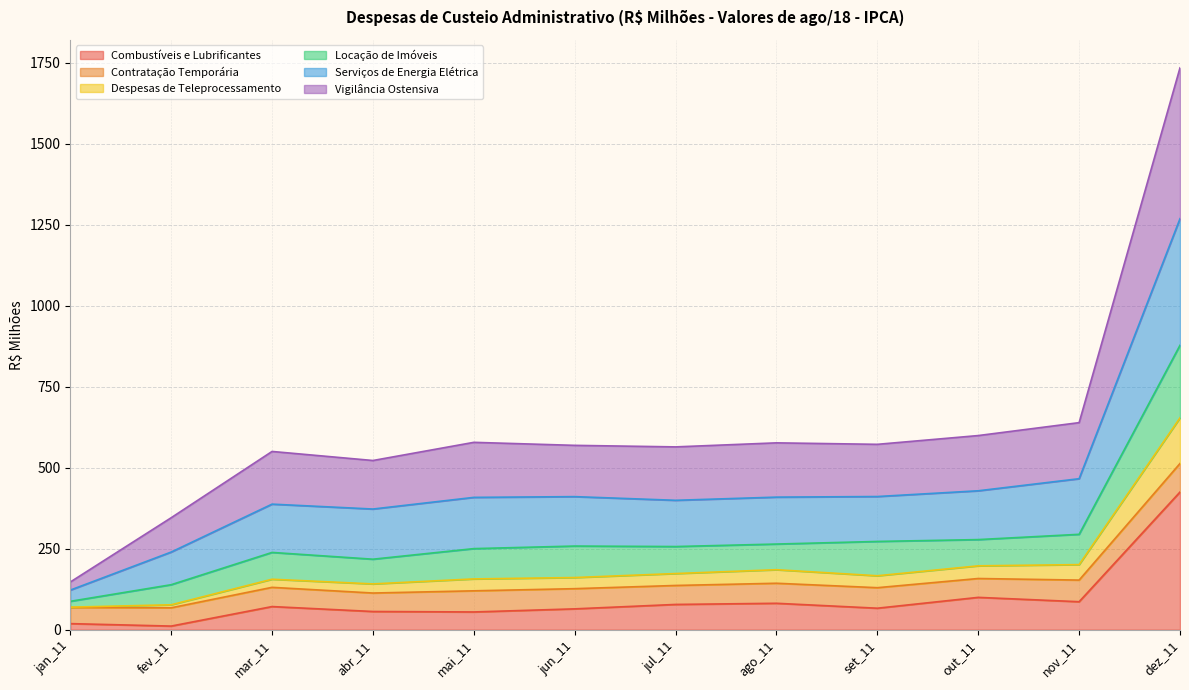

What is the average value of the Combustíveis e Lubrificantes series?

92.8